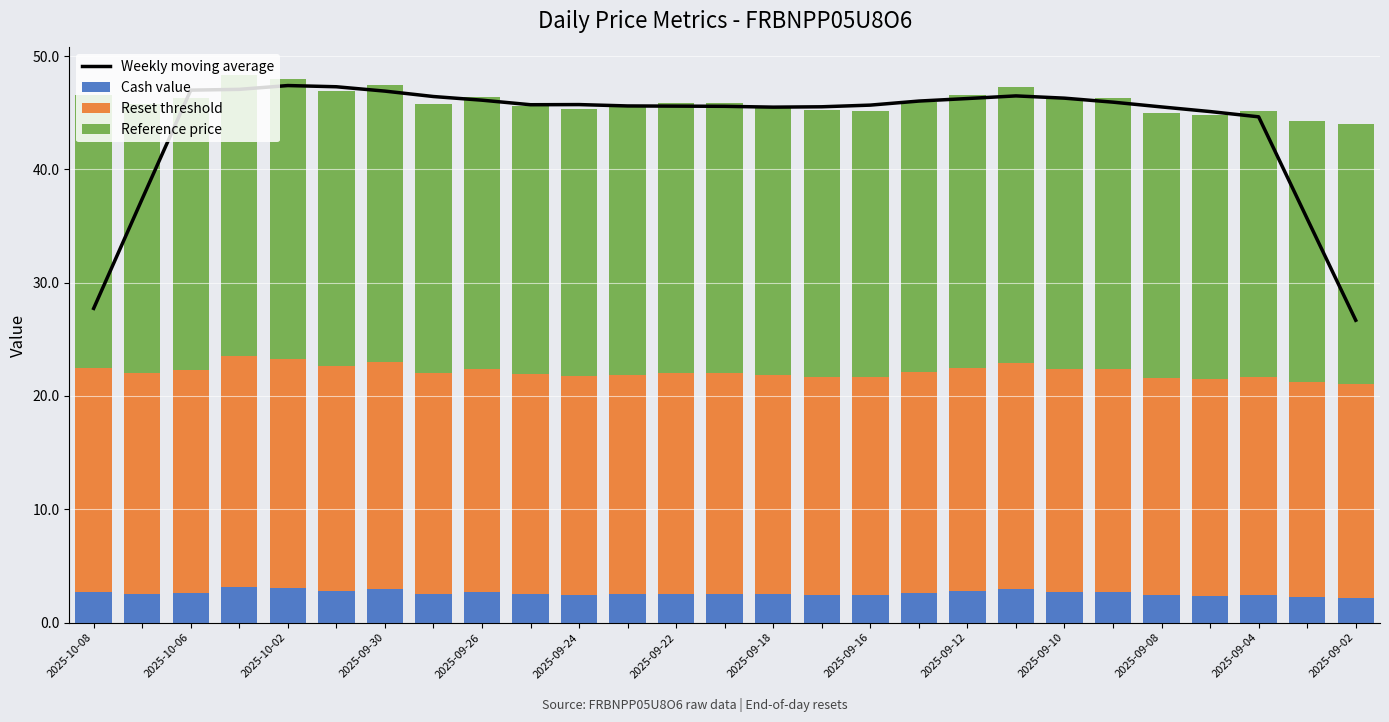

Which series has the largest range (max minus min)?

Weekly moving average